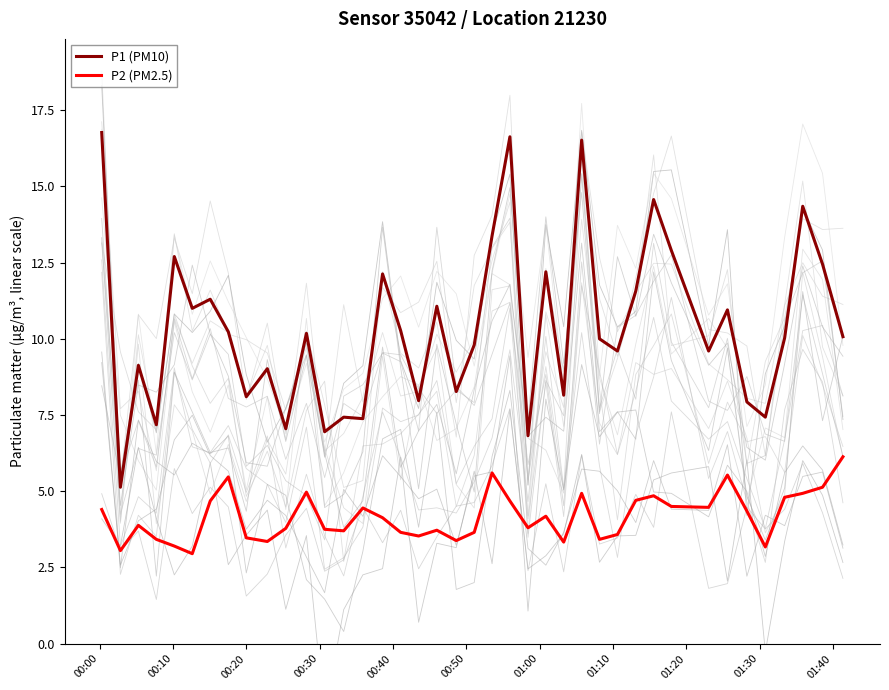

What is the value of the P2 (PM2.5) point at the 40th from the left?

6.1